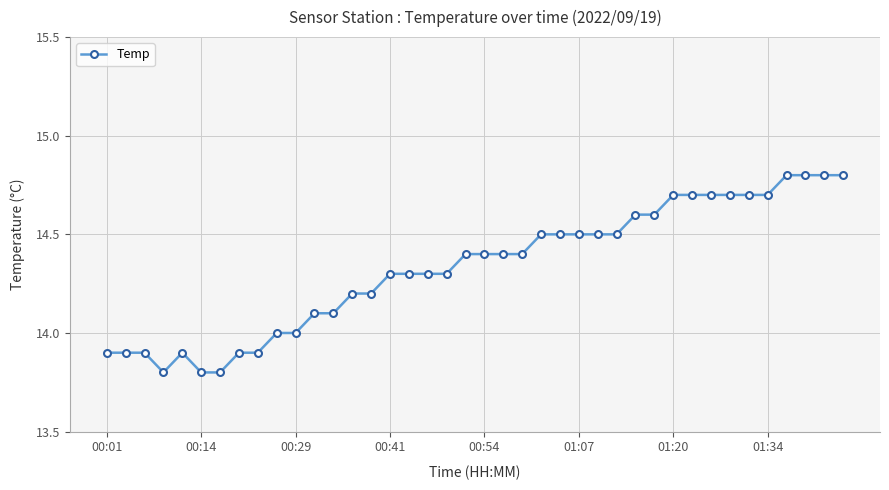

What is the average value?

14.3